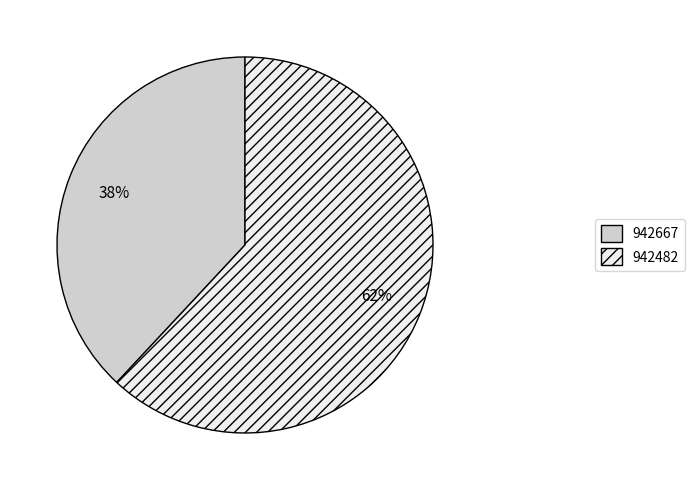

What percentage is the 942482 slice, to the nearest percent?

62%